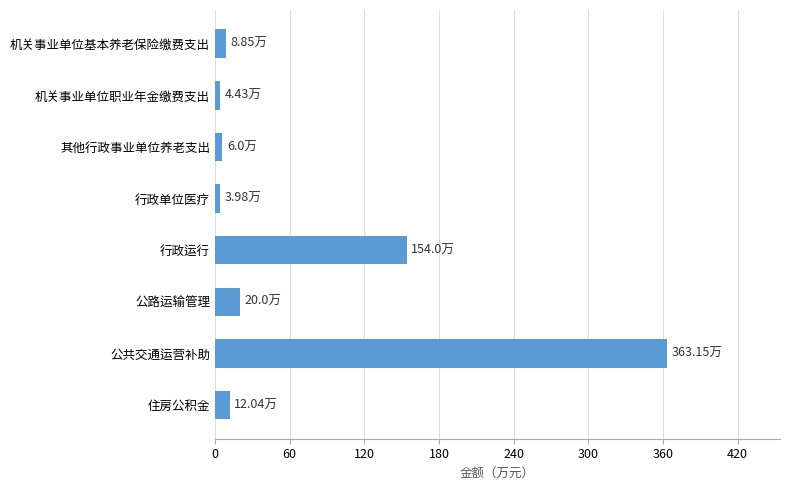

How many bars are there in total?

8